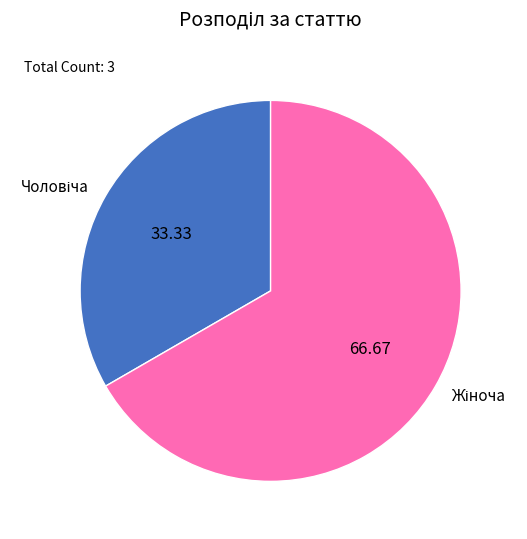

Is there a majority slice in this chart?

Yes